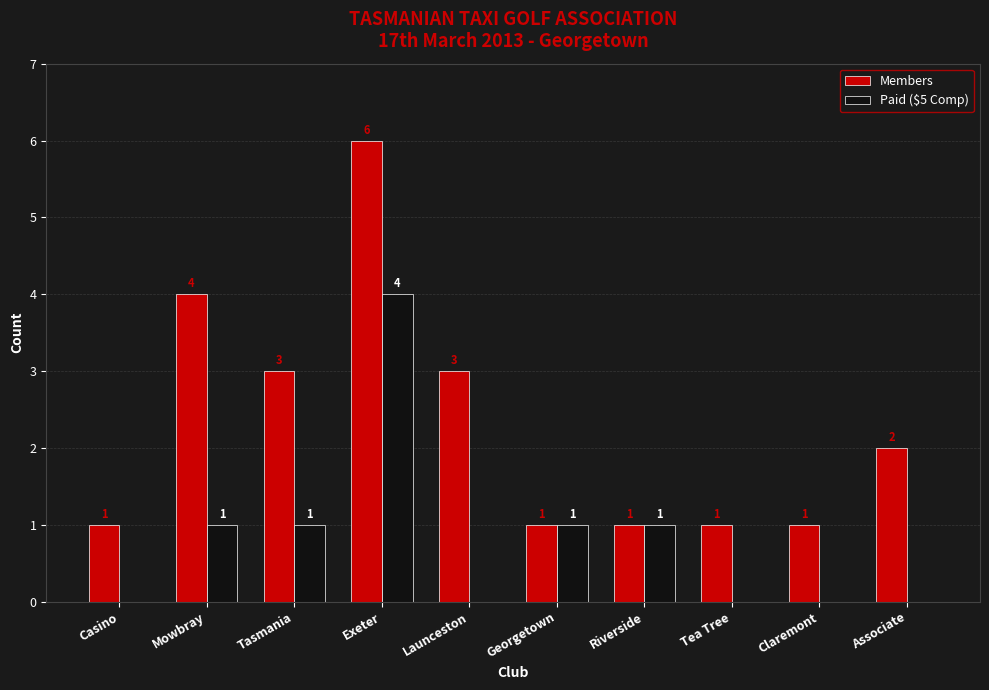

How many categories are shown in the chart?

10